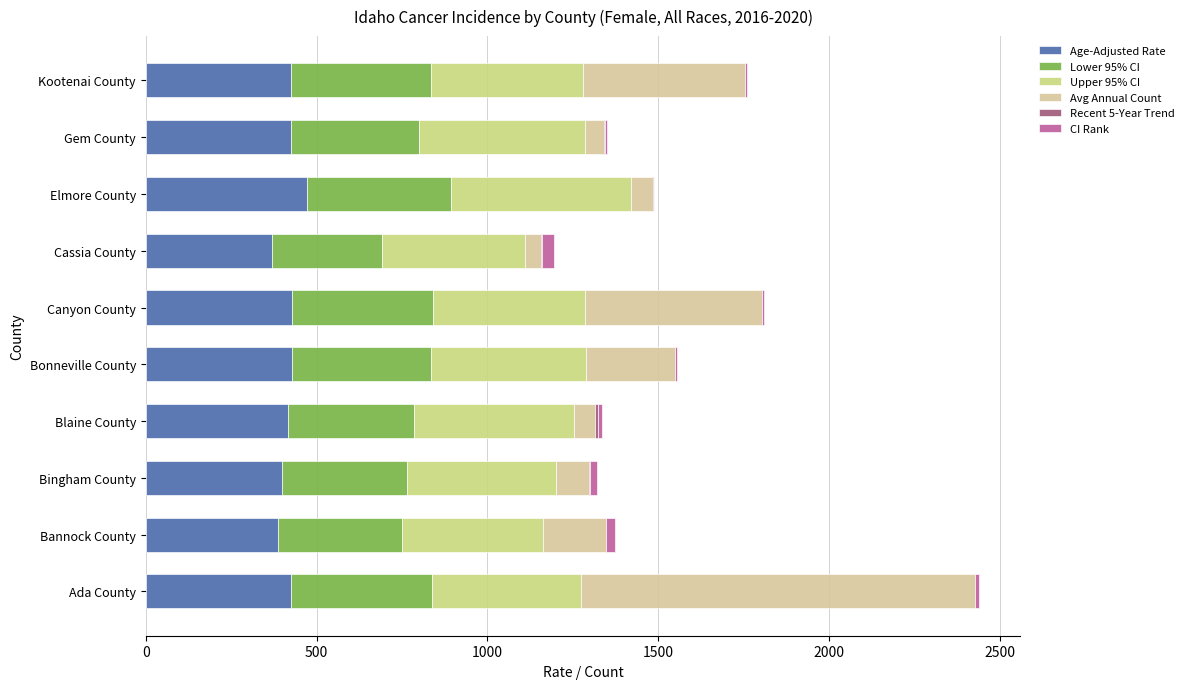

What is the highest value of the Age-Adjusted Rate series?

471.7